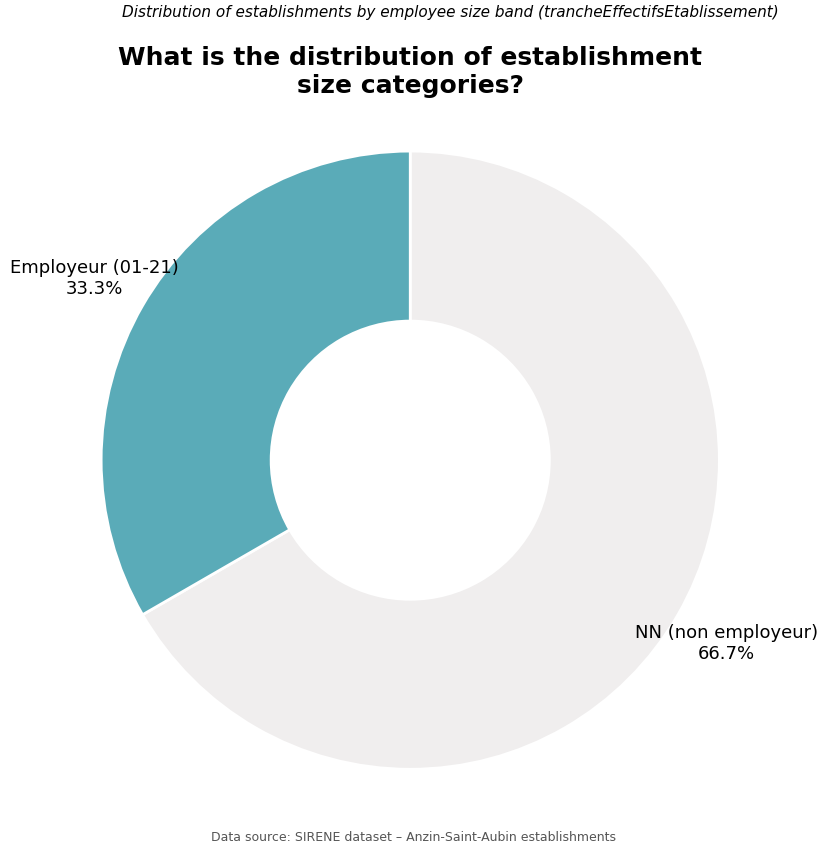

Is there any slice that represents more than half of the pie?

Yes